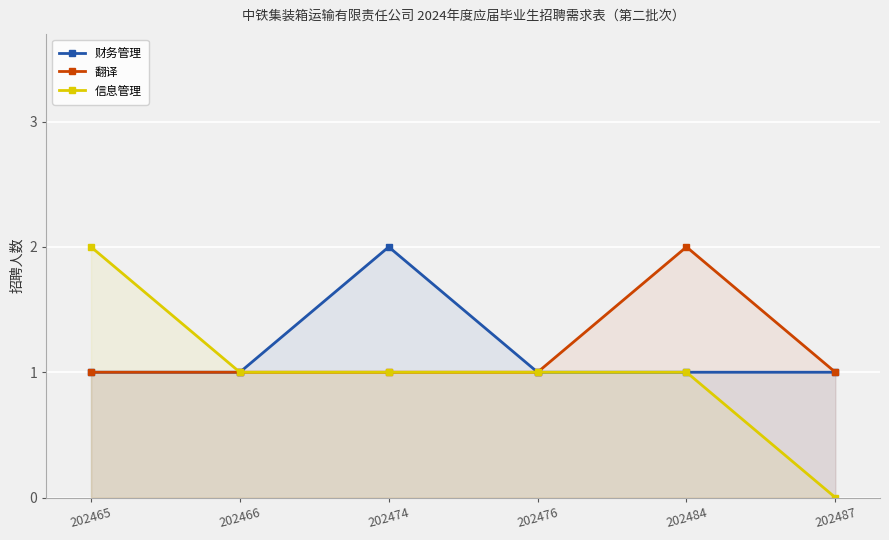

What is the difference between the maximum and second lowest values in the 信息管理 series?

1